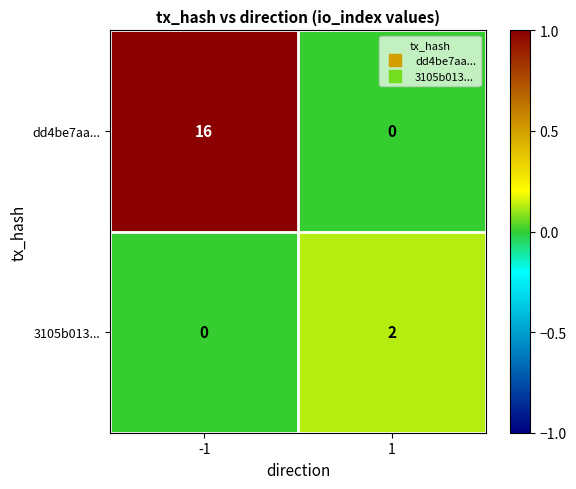

Reading left to right, list all the values displayed in this chart.

dd4be7aa...: -1=16	1=0
3105b013...: -1=0	1=2